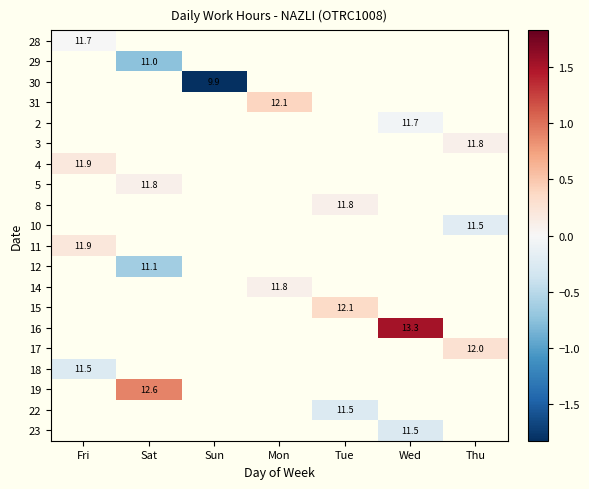

Which has a higher value, Mon or Thu?

Thu